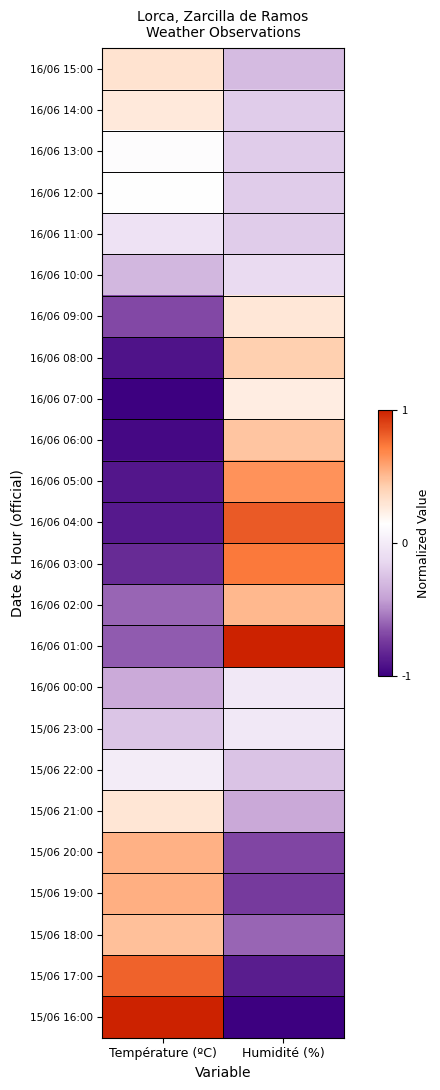

Which label corresponds to the smallest value in the chart?

Température (ºC)